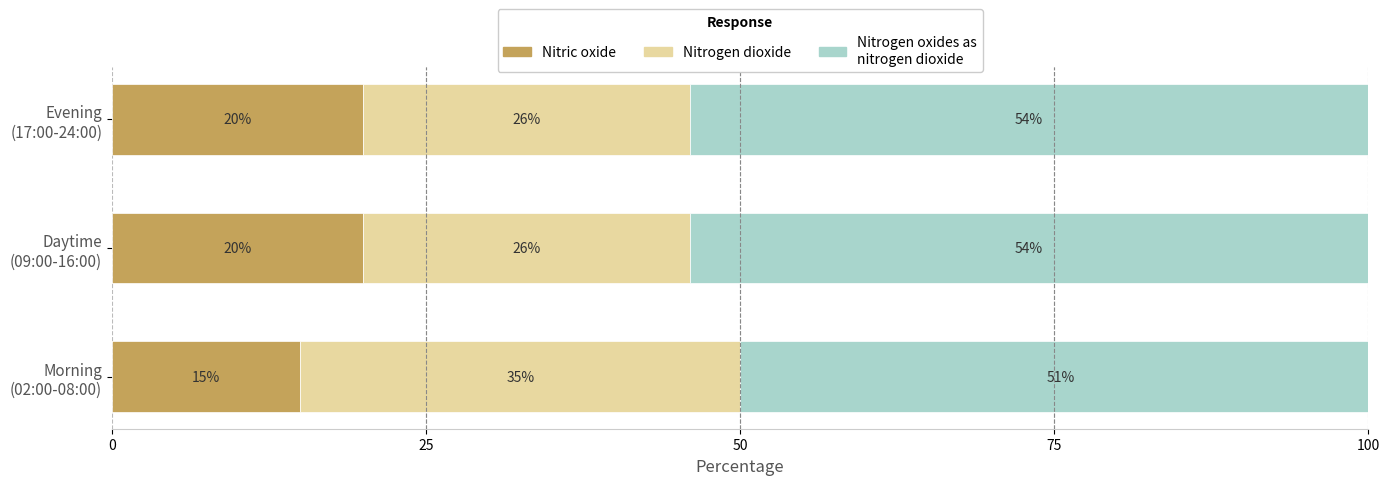

How many series are shown in this chart?

3